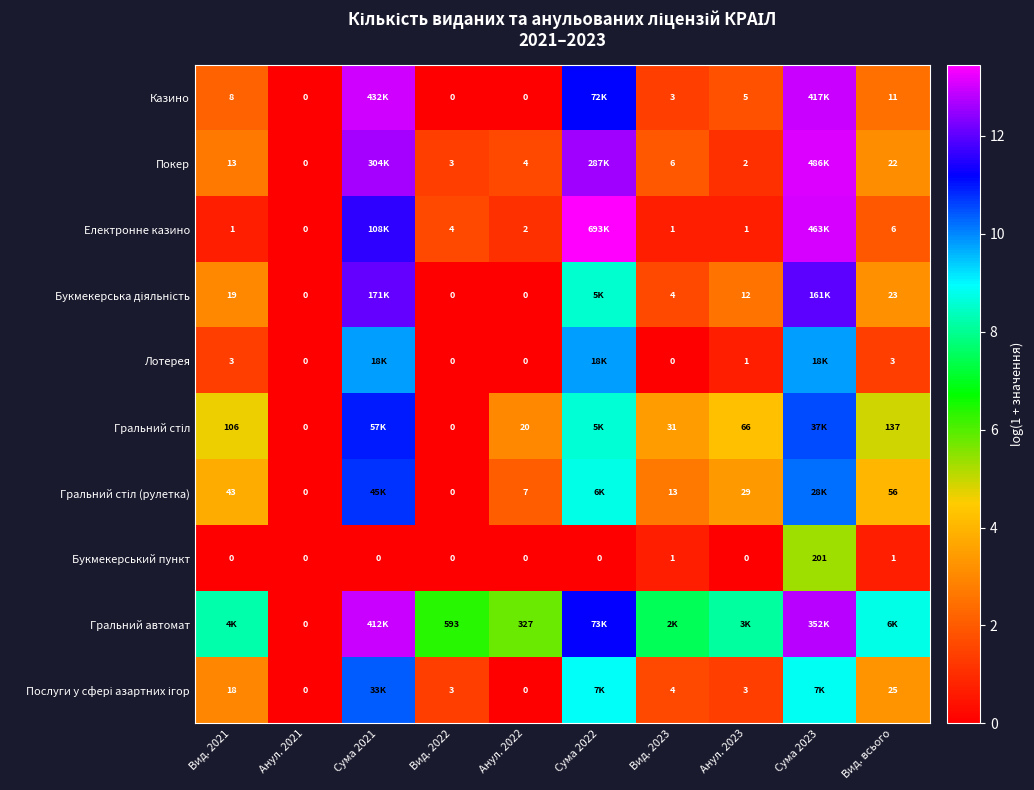

What is the average value of the Покер series?

5.0